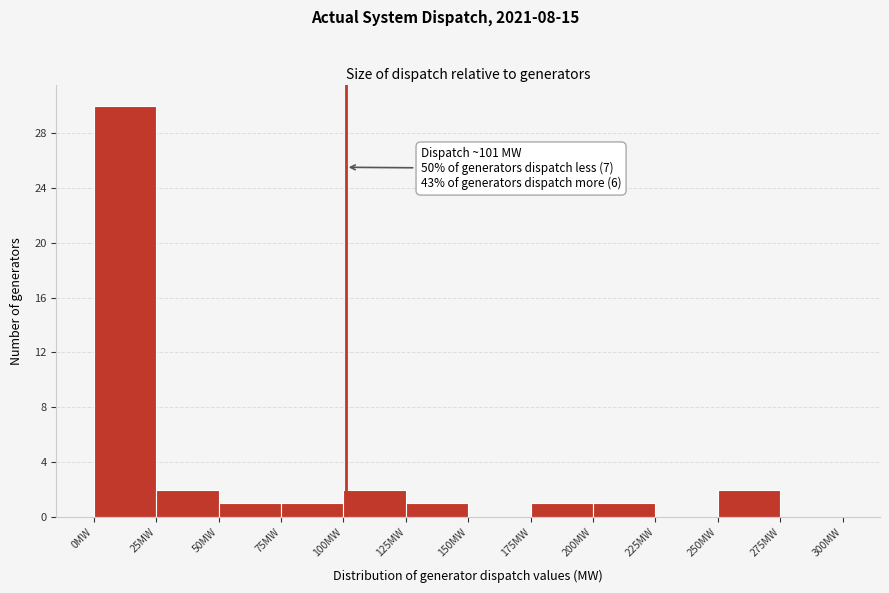

Over which range of the x-axis is the bar tallest?

0 to 25